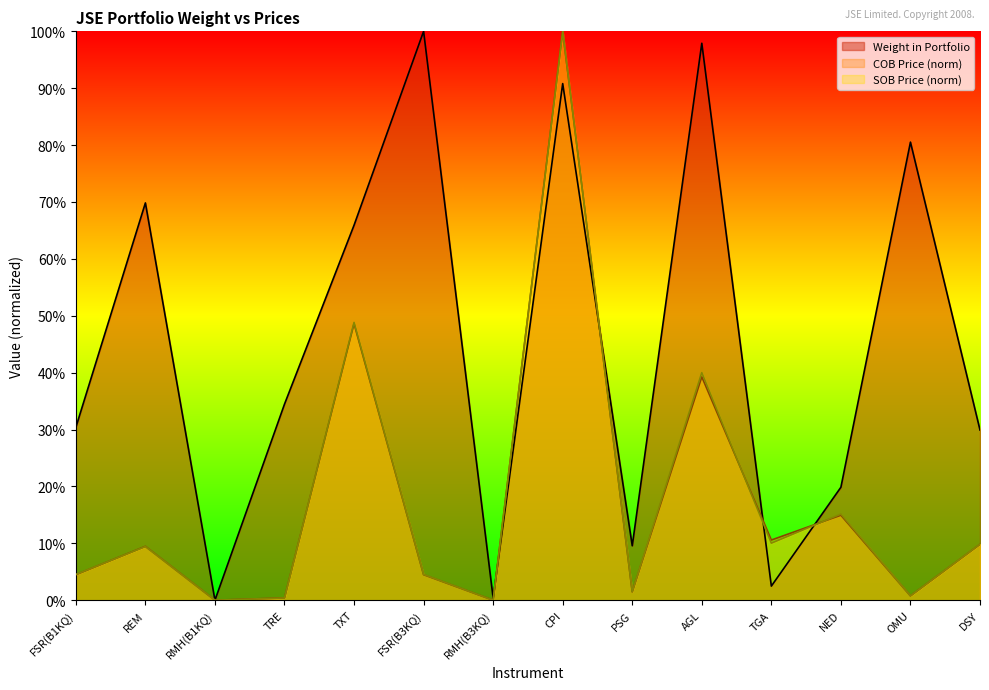

Reading left to right, list all the values displayed in this chart.

Weight in Portfolio: 0.3	0.7	0.0	0.3	0.7	1.0	0.0	0.9	0.1	1.0	0.0	0.2	0.8	0.3
COB Price: 0.0	0.1	0.0	0.0	0.5	0.0	0.0	1.0	0.0	0.4	0.1	0.1	0.0	0.1
SOB Price: 0.0	0.1	0.0	0.0	0.5	0.0	0.0	1.0	0.0	0.4	0.1	0.2	0.0	0.1